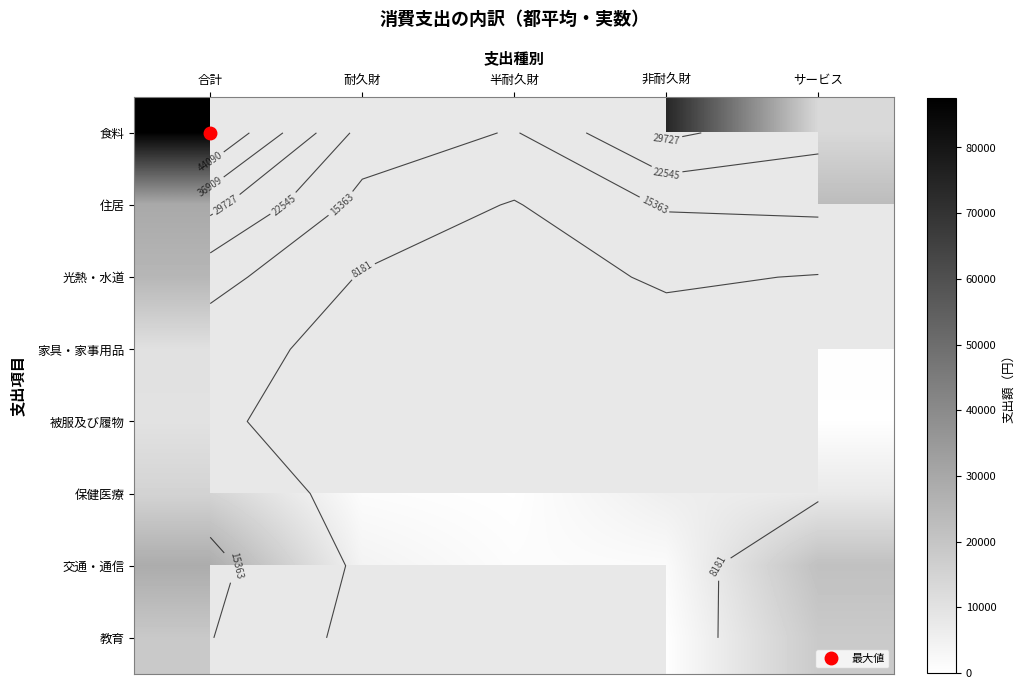

The 被服及び履物 series shows 9774.0 at 半耐久財. True or false?

True